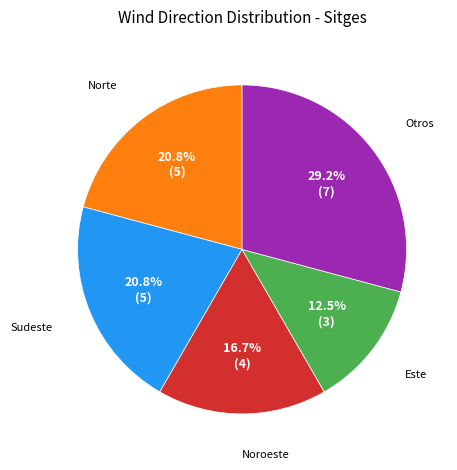

Is there a majority slice in this chart?

No